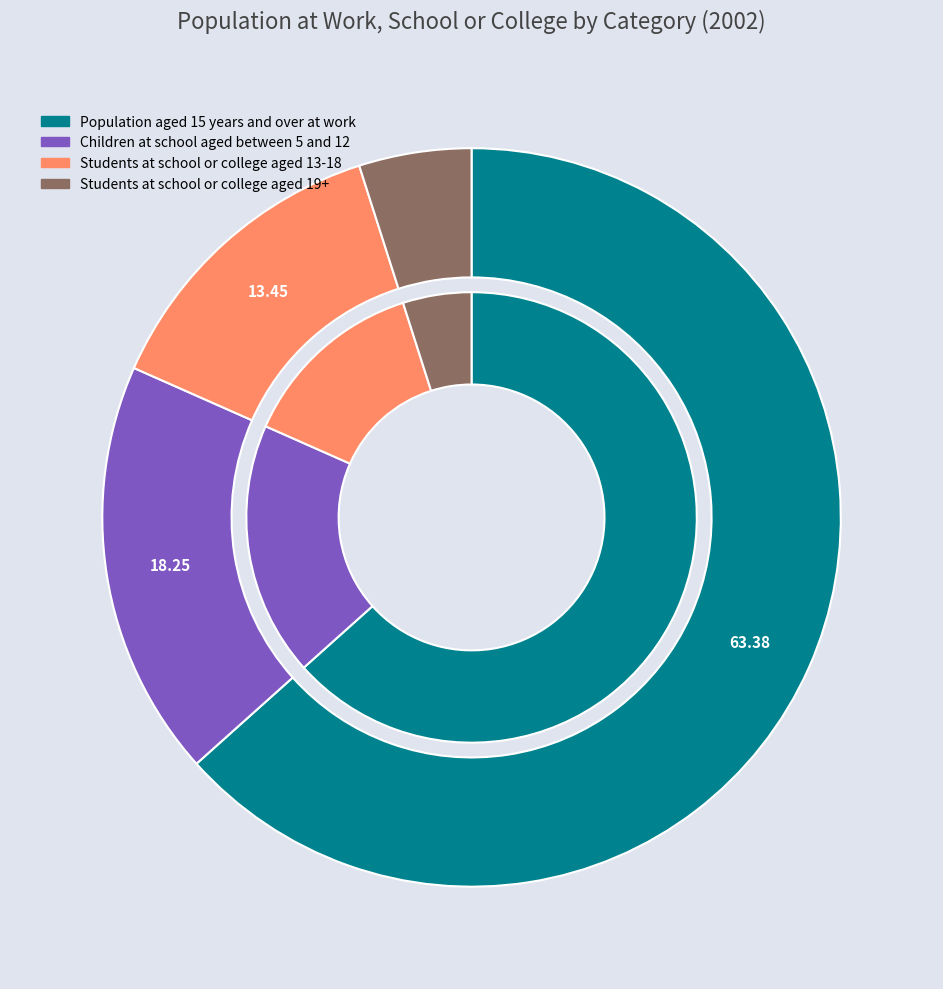

Which slice represents more than half of the pie?

Population aged 15 years and over at work